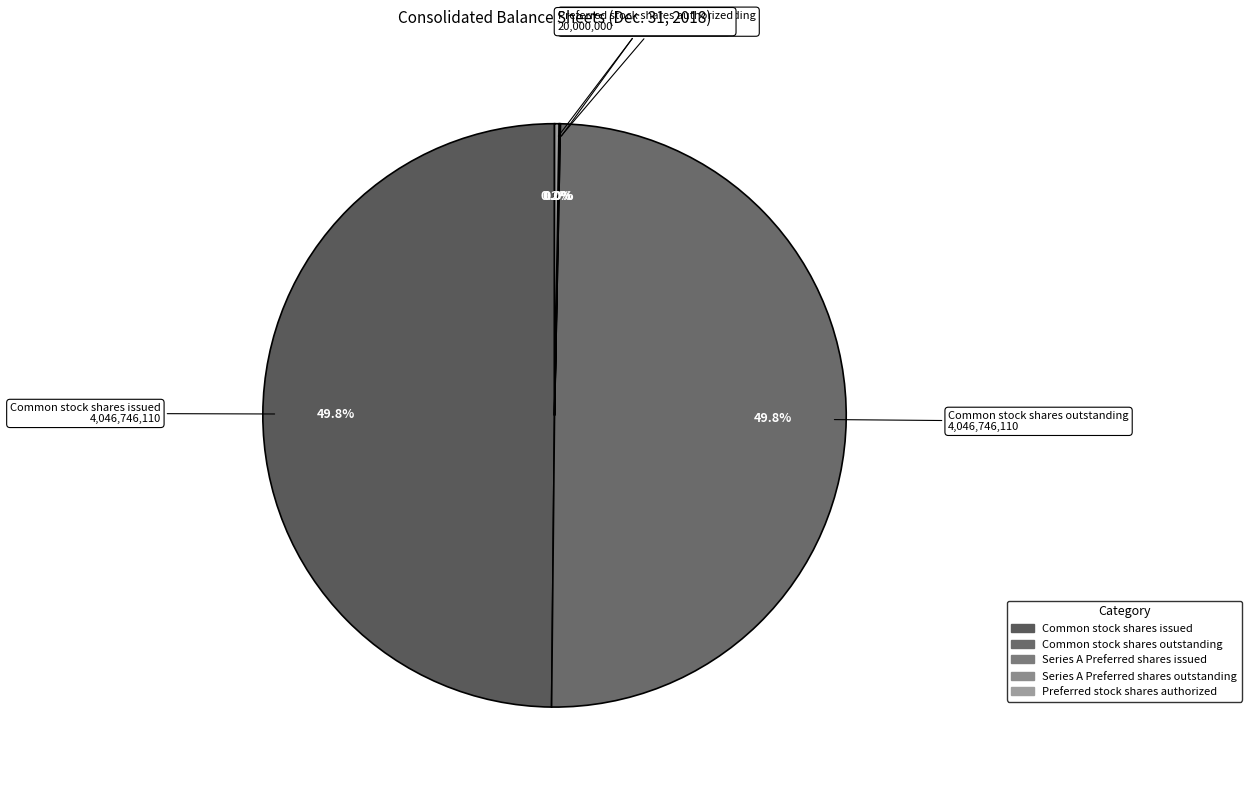

Combined, what portion of the pie is Series A Preferred shares issued and Common stock shares outstanding?

49.9%